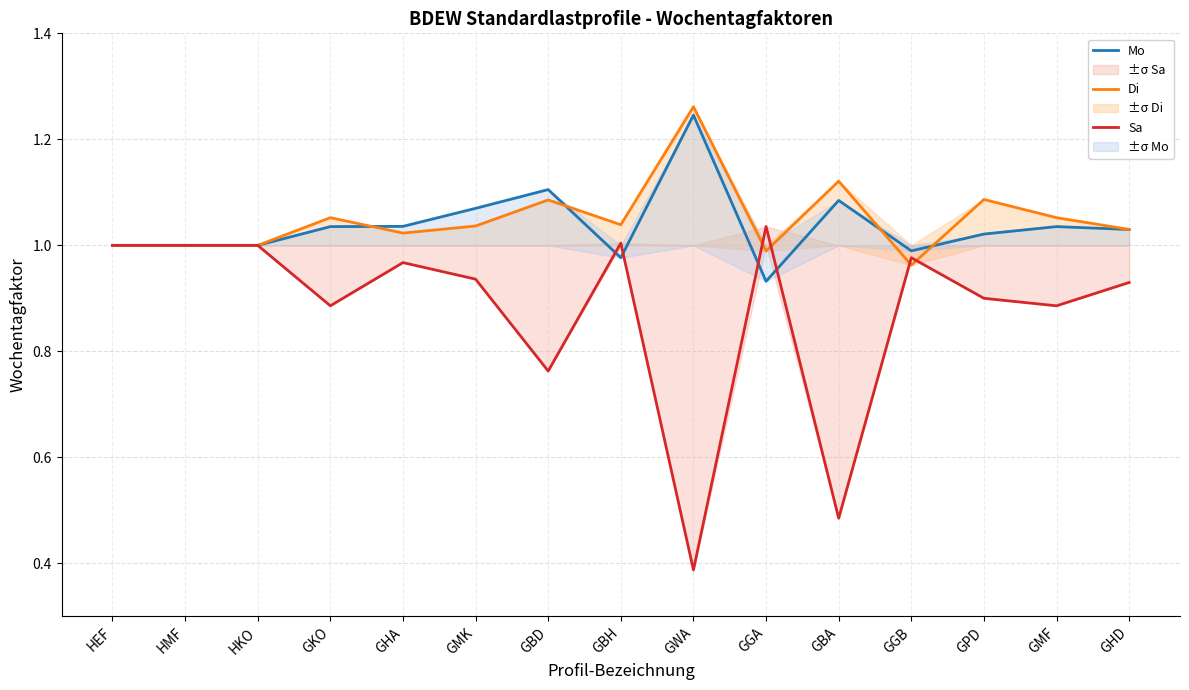

What is the label of the 4th point from the left?

GKO